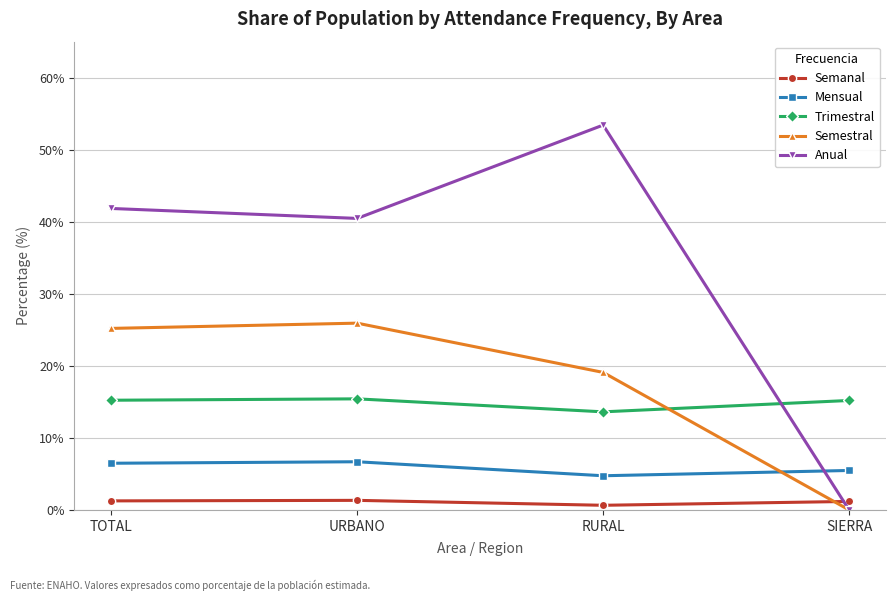

The Mensual series shows 4.7 at RURAL. True or false?

True